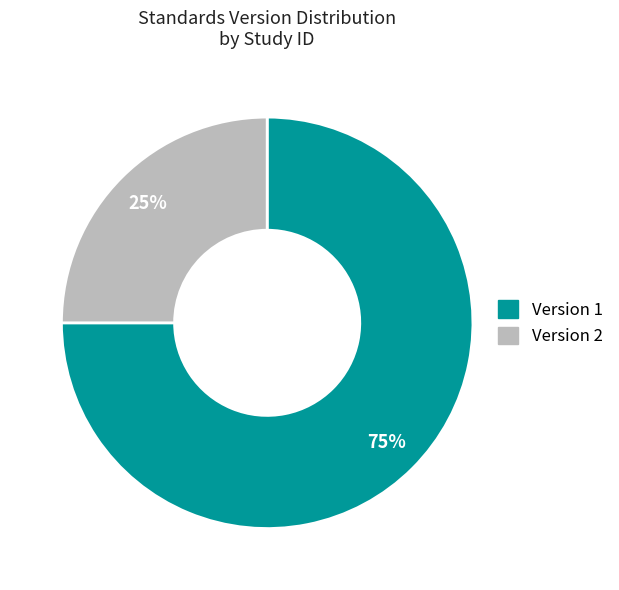

Is there a majority slice in this chart?

Yes